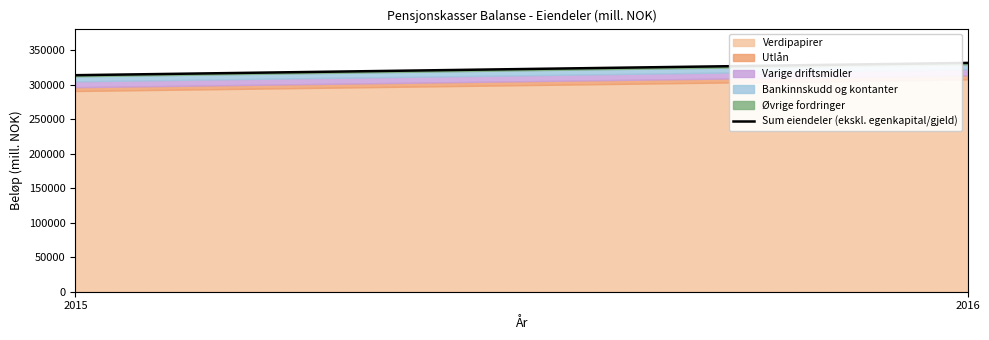

Between 2016 and 2015, which is larger?

2016